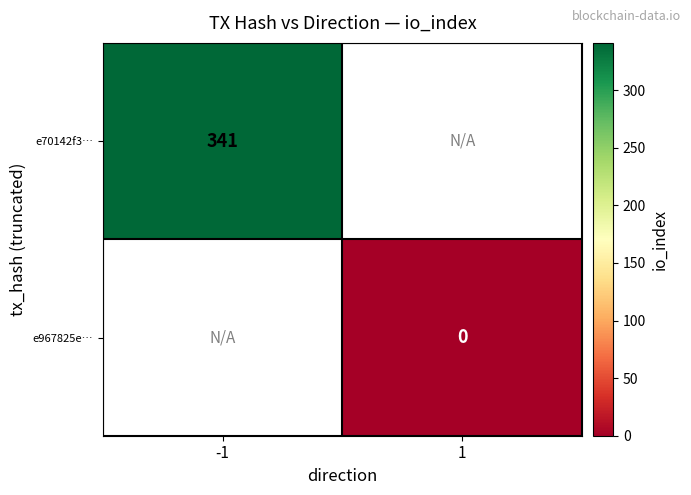

Is it true that e70142f3… equals 130 at -1?

False